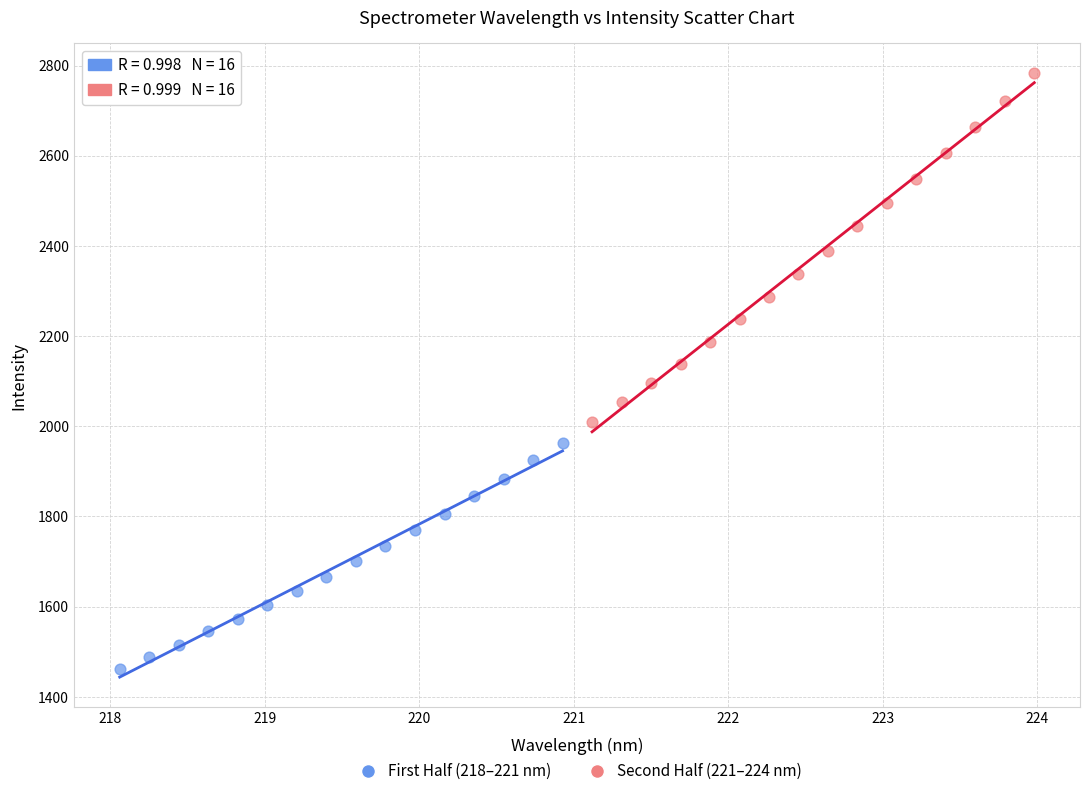

What are all the series names shown in the legend?

First Half (218–221 nm), Second Half (221–224 nm)